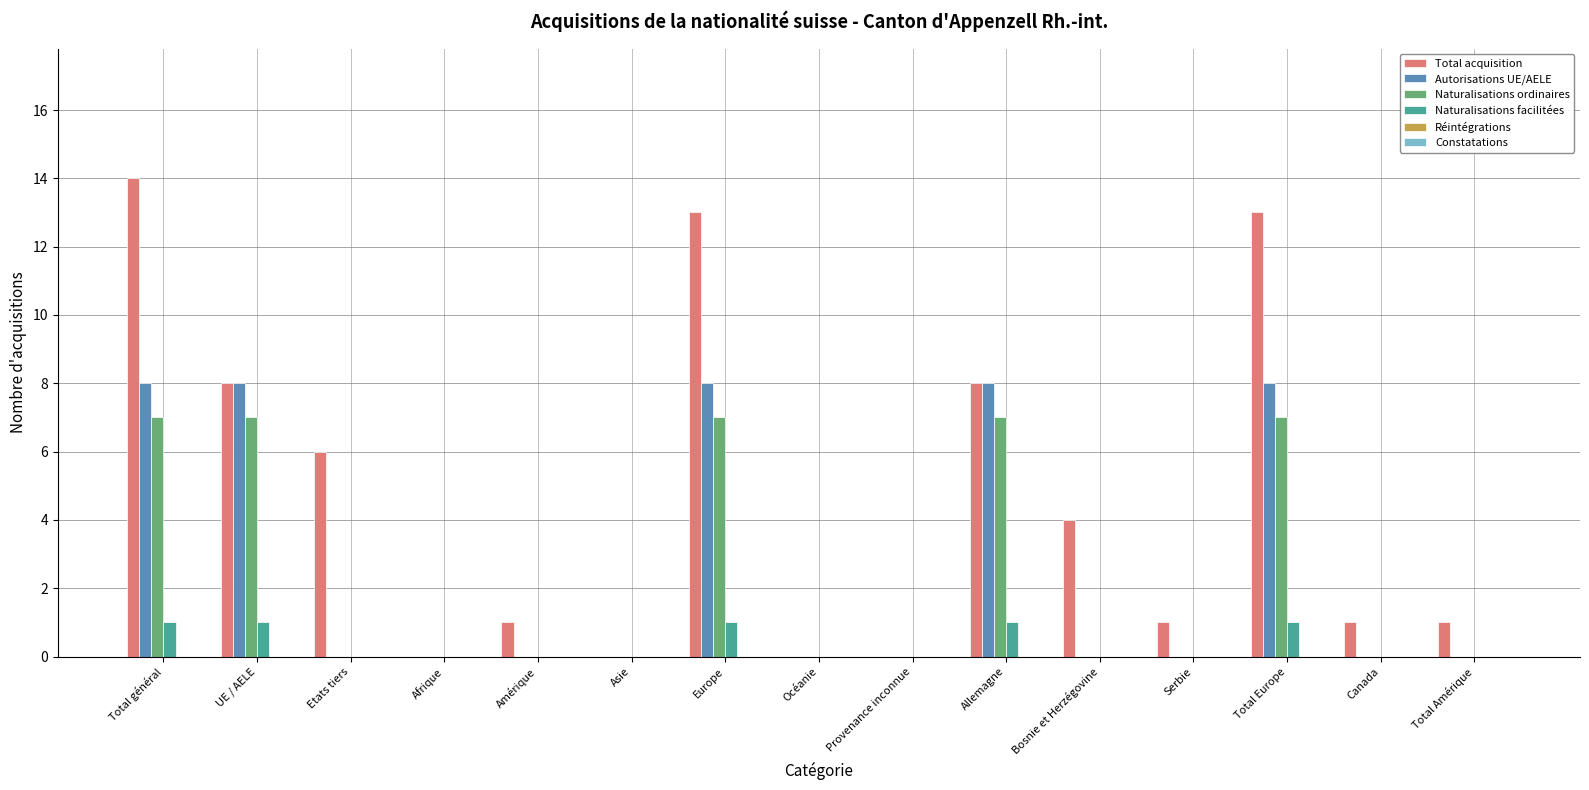

Count the number of categories in the chart.

15